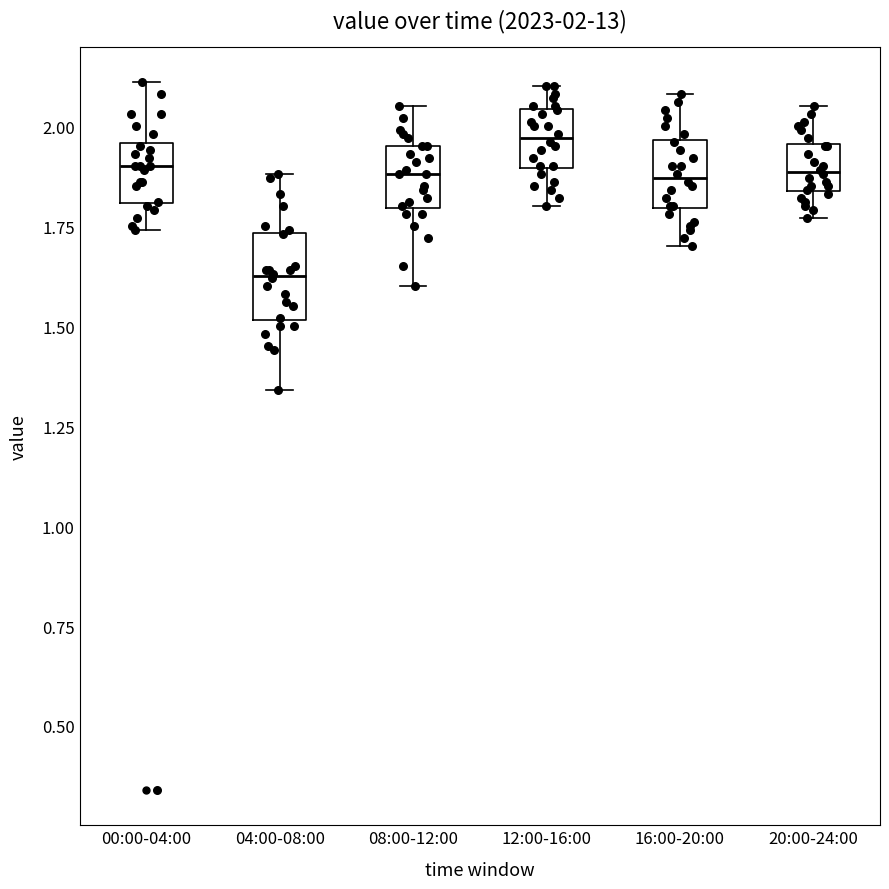

Which box's median line is the highest?

12:00-16:00